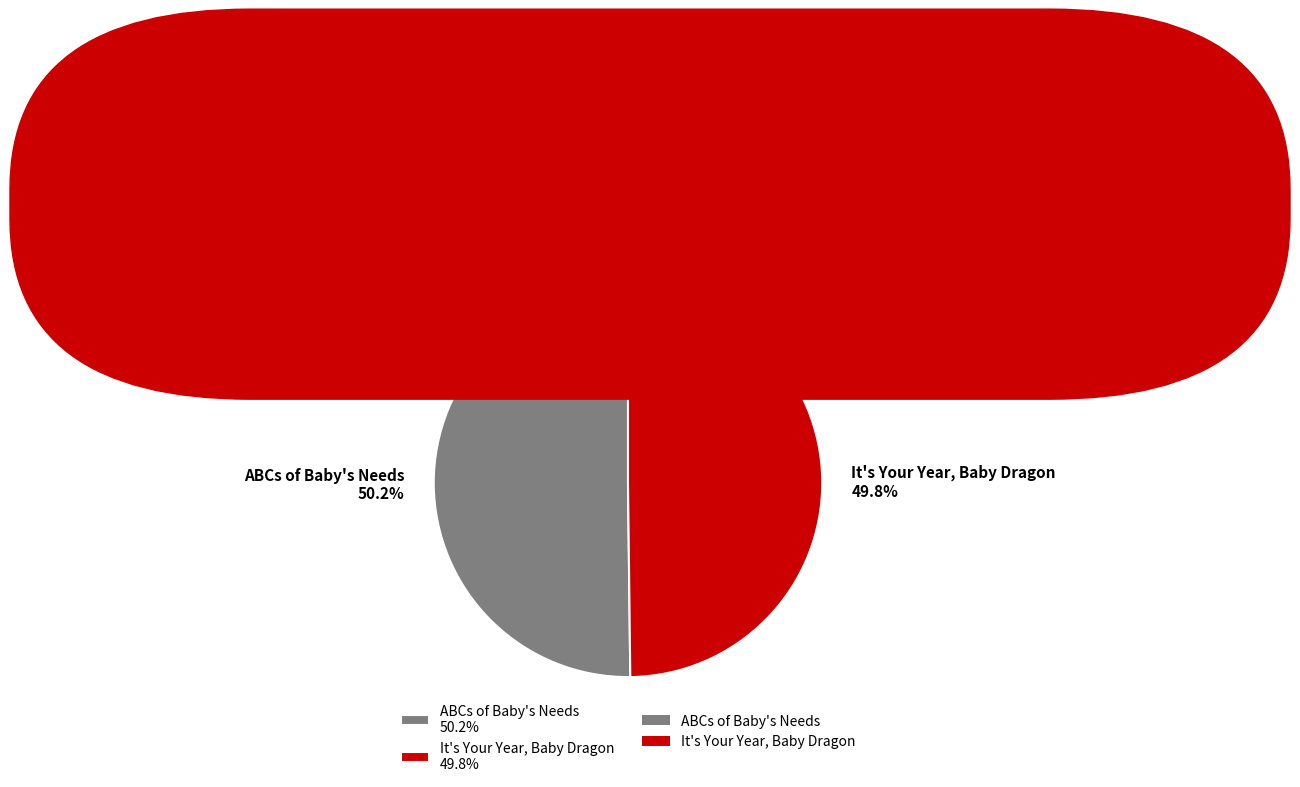

To the nearest percent, what percentage of the pie is ABCs of Baby's Needs?

50%